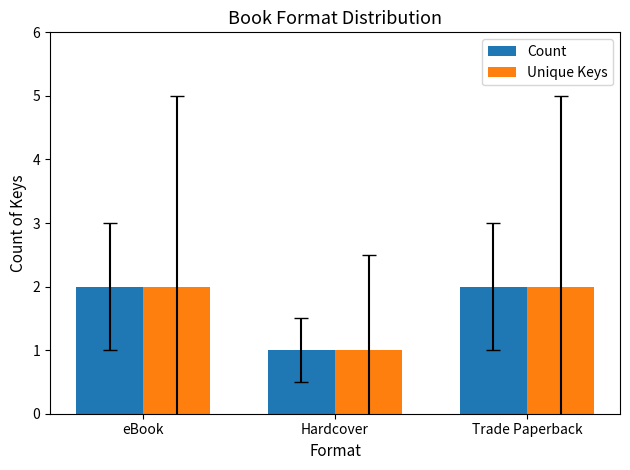

Which category has the lowest value across all series?

Hardcover